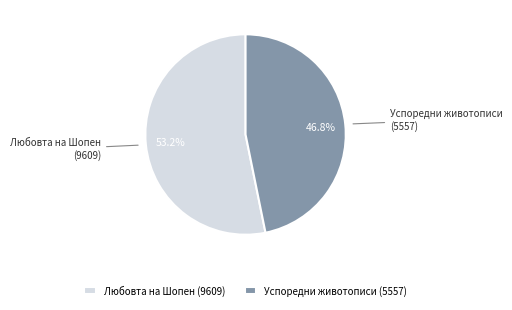

How many slices are in this pie chart?

2